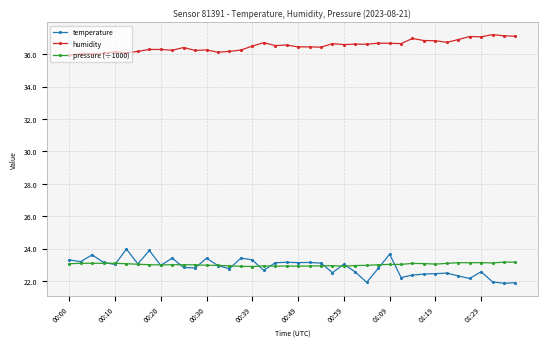

List the series in order of their peak value, lowest first.

pressure (÷1000), temperature, humidity